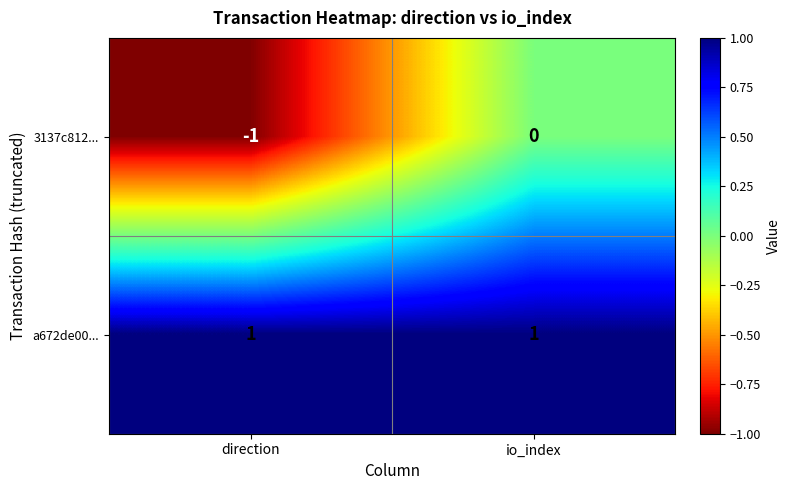

Which category has the lowest value across all series?

direction